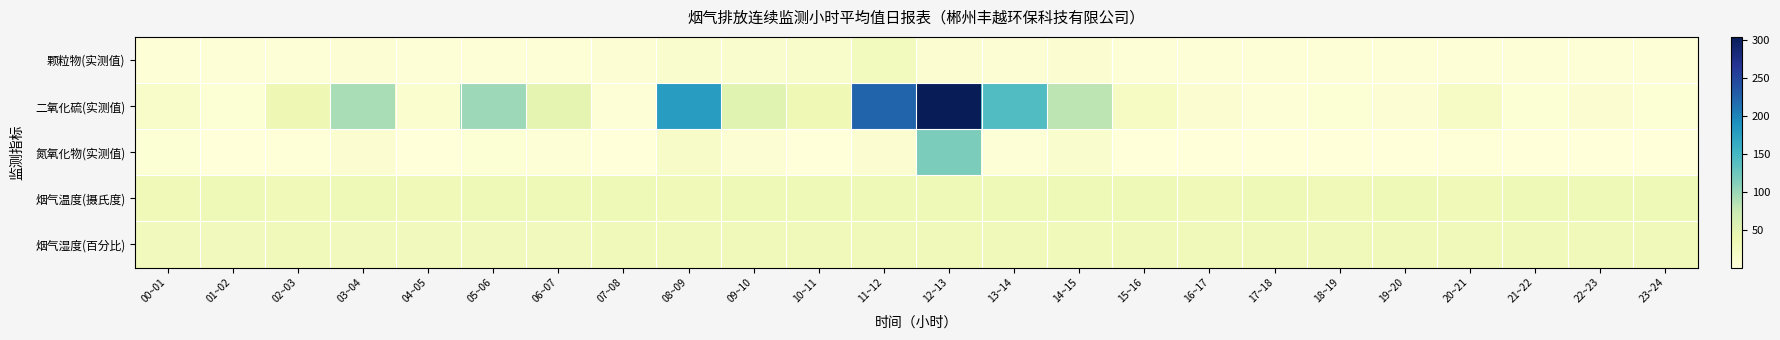

Which series has the largest total across all categories?

二氧化硫(实测值)